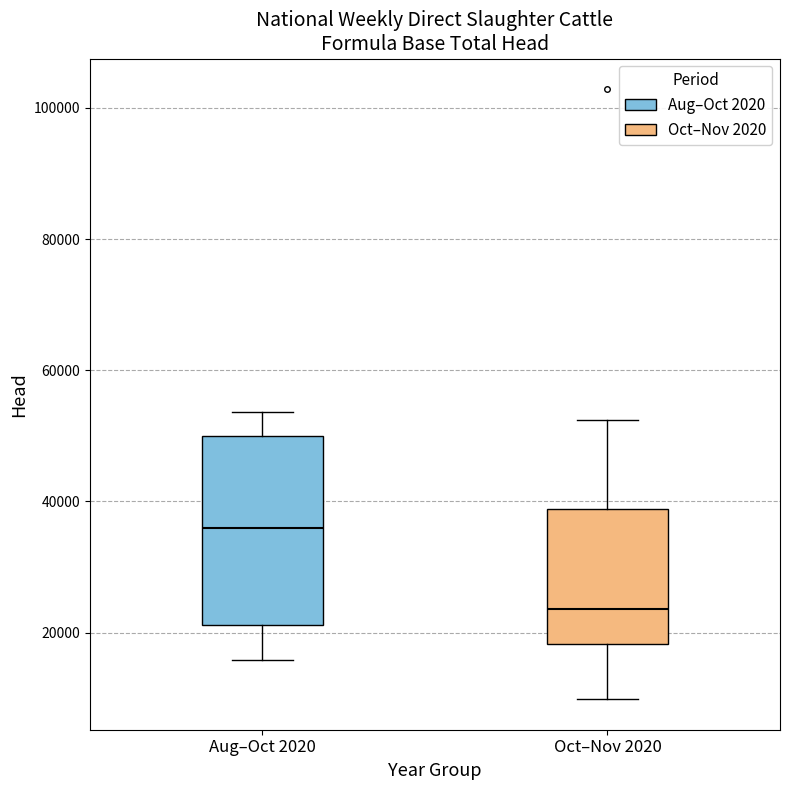

Which box is the tallest, from its lower edge to its upper edge?

Aug–Oct 2020